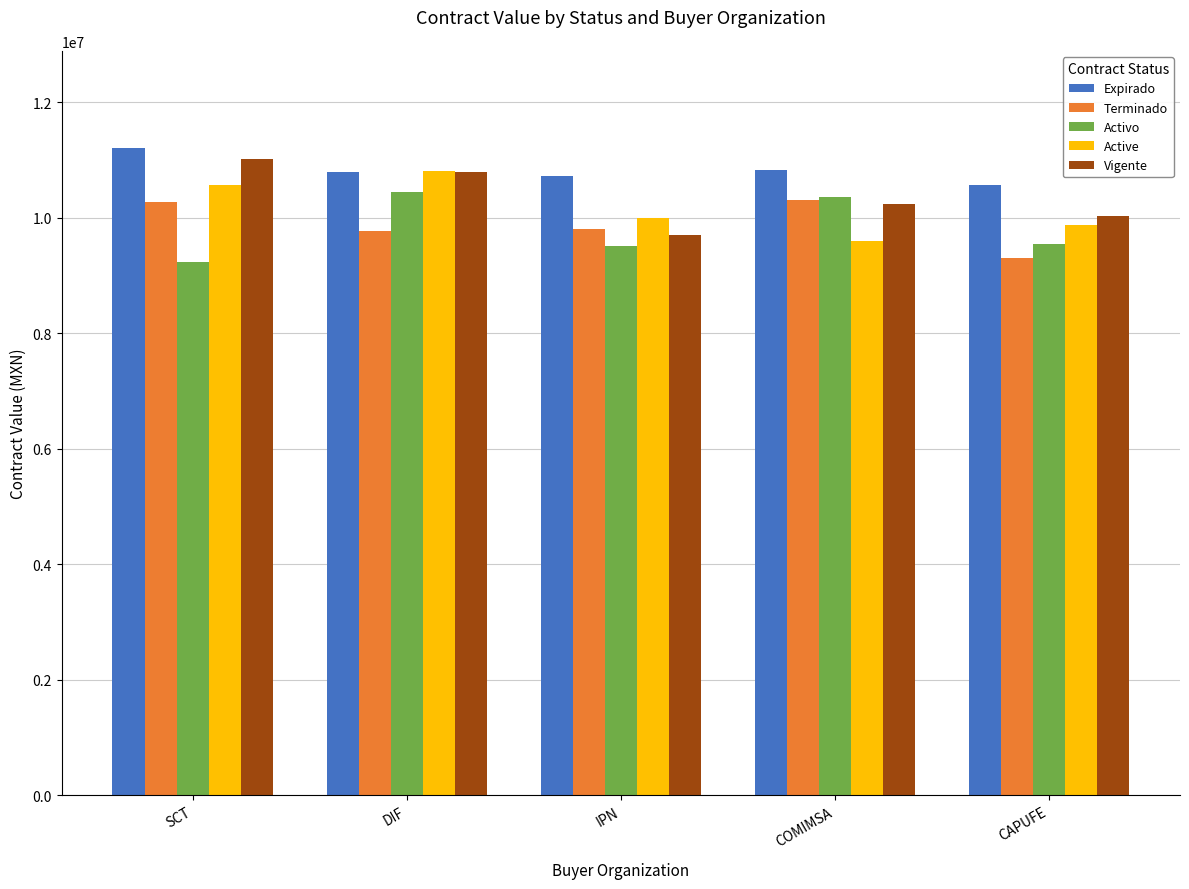

What is the difference between the maximum and minimum values in the Active series?

1217417